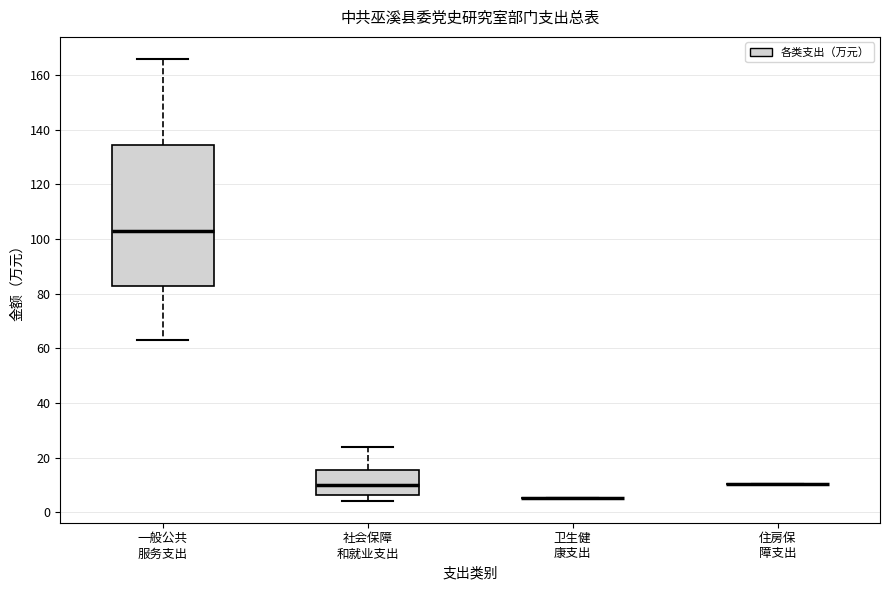

Which box is the tallest, from its lower edge to its upper edge?

一般公共 服务支出